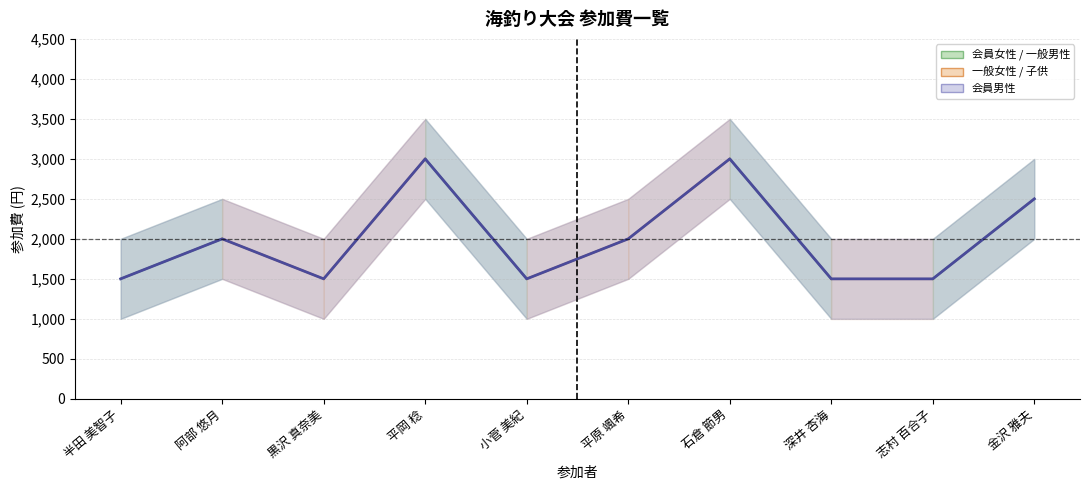

Reading left to right, list all the values displayed in this chart.

半田 美智子=1500	阿部 悠月=2000	黒沢 真奈美=1500	平岡 稔=3000	小菅 美紀=1500	平原 颯希=2000	石倉 節男=3000	深井 杏海=1500	志村 百合子=1500	金沢 雅夫=2500